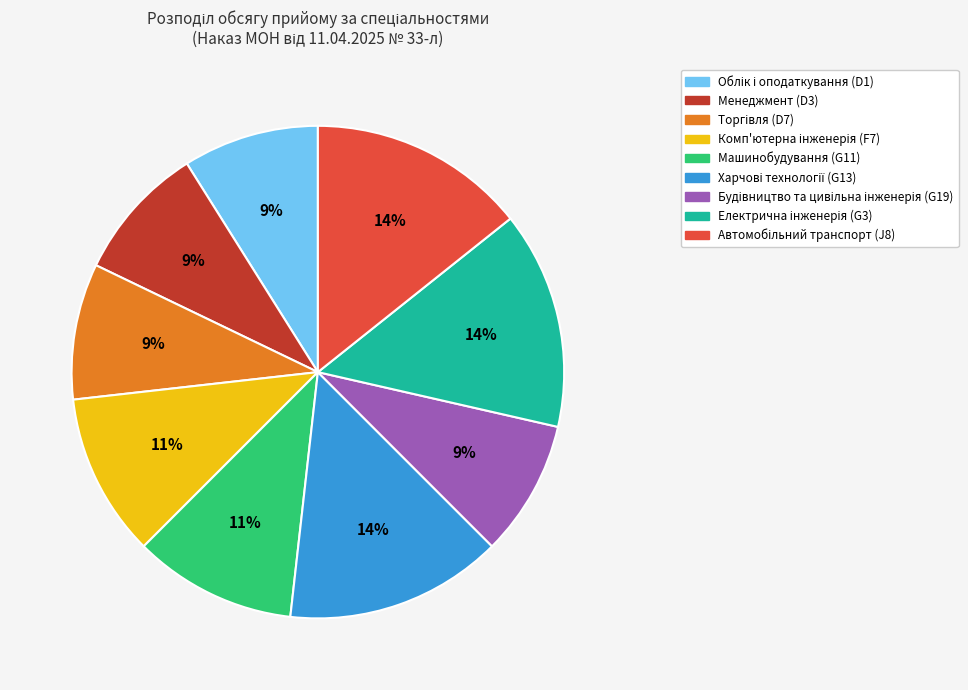

Is it true that Машинобудування (G11) is 11% of the pie?

True